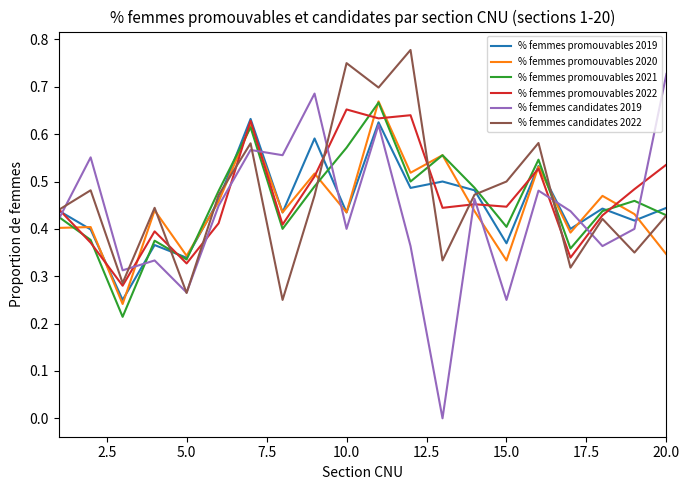

Which series ends up on top after the final intersection of % femmes promouvables 2019 and % femmes promouvables 2021?

% femmes promouvables 2019